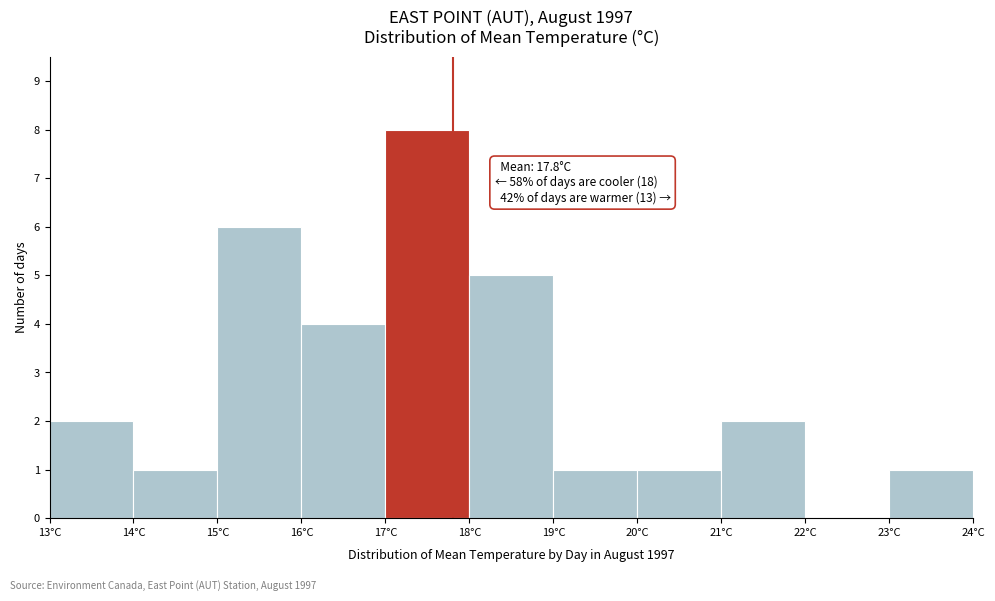

Which range on the x-axis has the tallest bar?

17 to 18